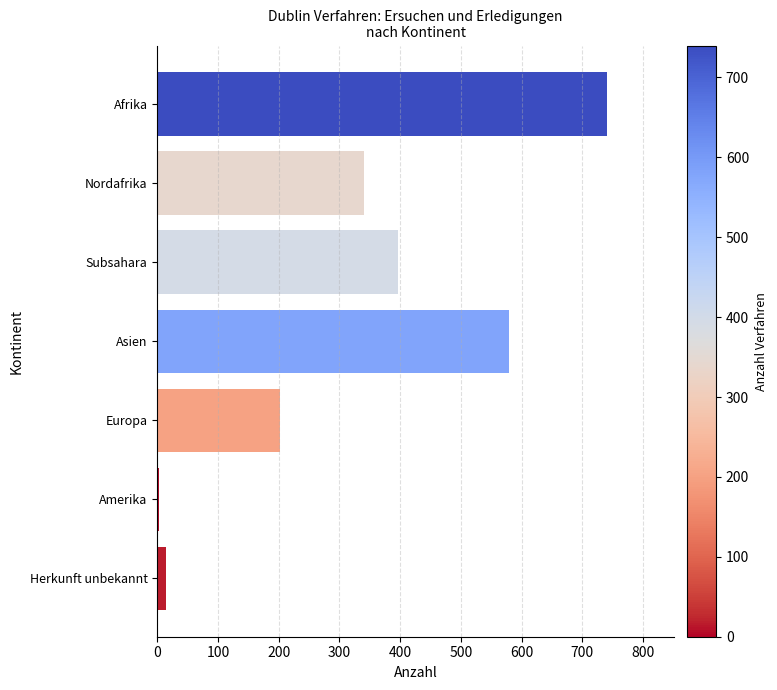

Rank the categories by value from lowest to highest.

Amerika, Herkunft unbekannt, Europa, Nordafrika, Subsahara, Asien, Afrika